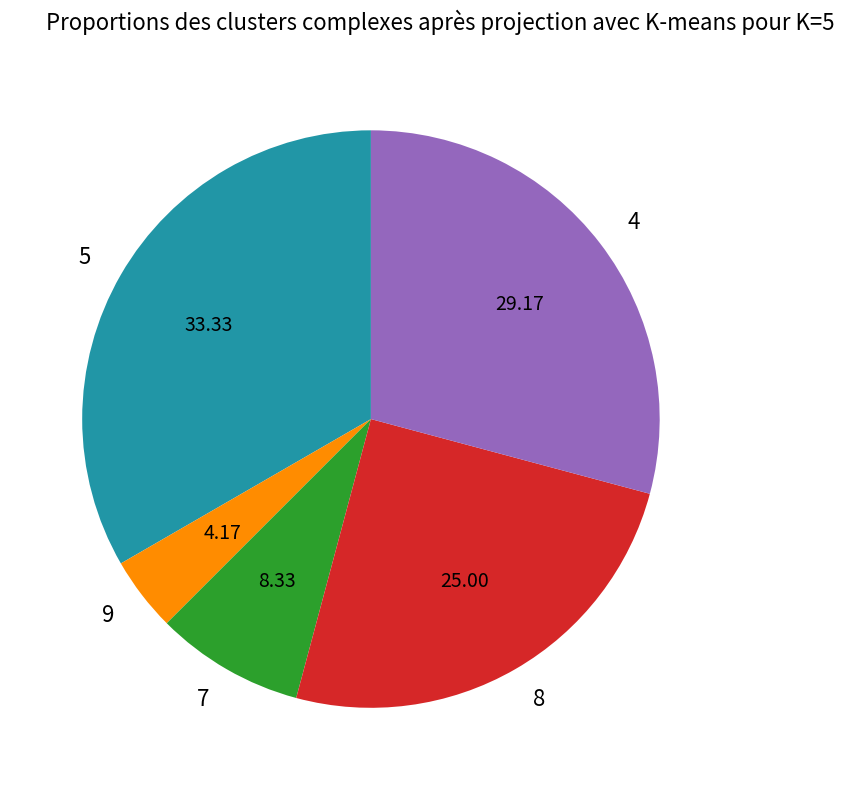

Is it true that 9 is 14% of the pie?

False